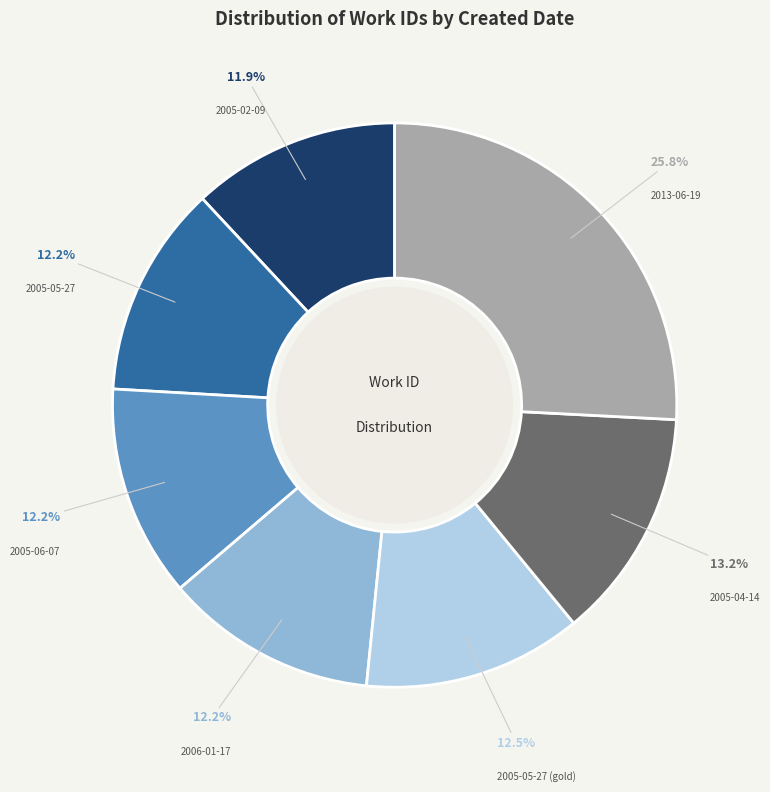

What percentage is the 2005-06-07 slice, to the nearest percent?

12%